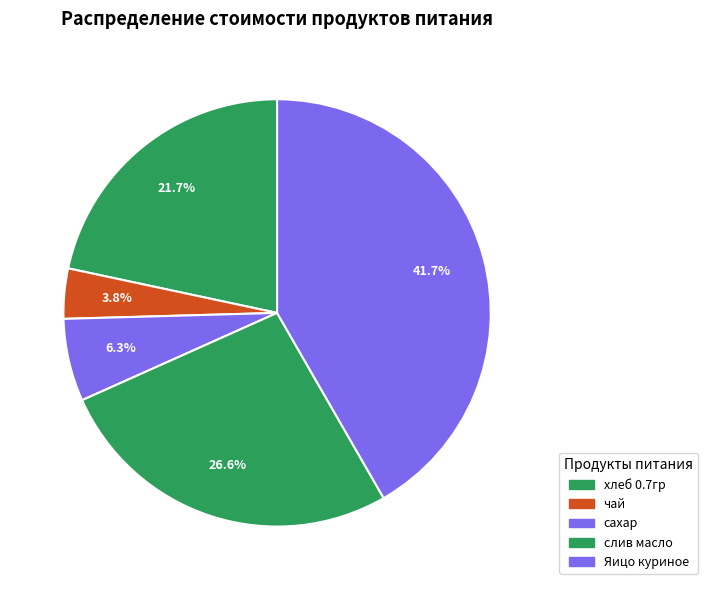

Is there a majority slice in this chart?

No